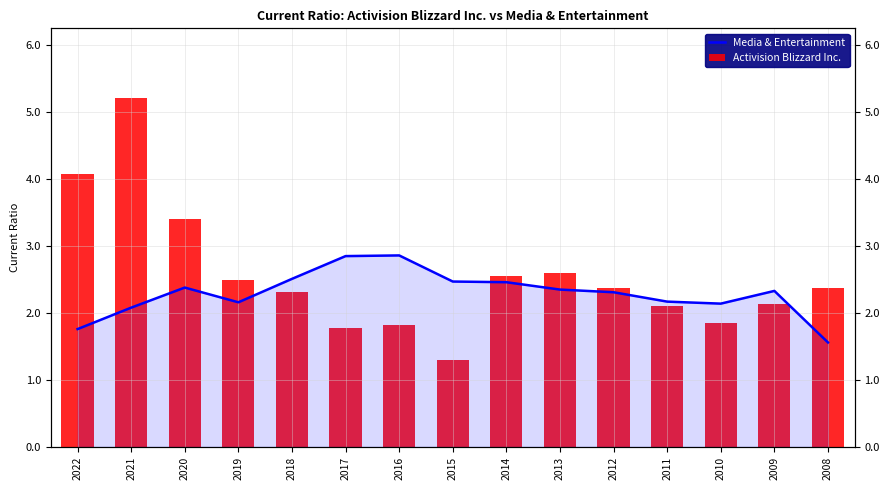

Where is Media & Entertainment nearest to the value 2?

2021